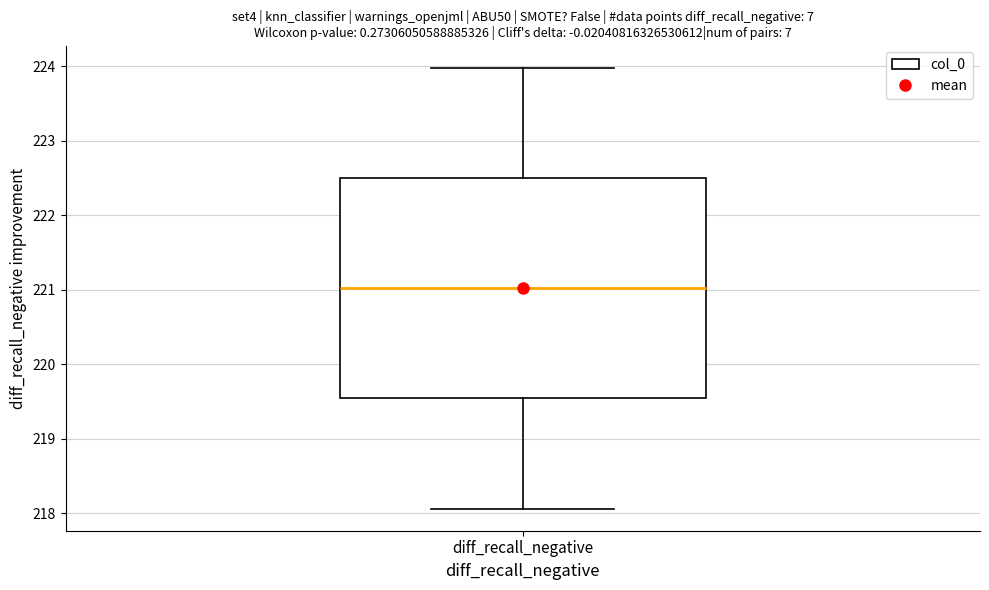

Where is the lower edge of the box for diff_recall_negative on the y-axis? The values are not printed on the chart, so give them approximately, as read against the axis.

219.5